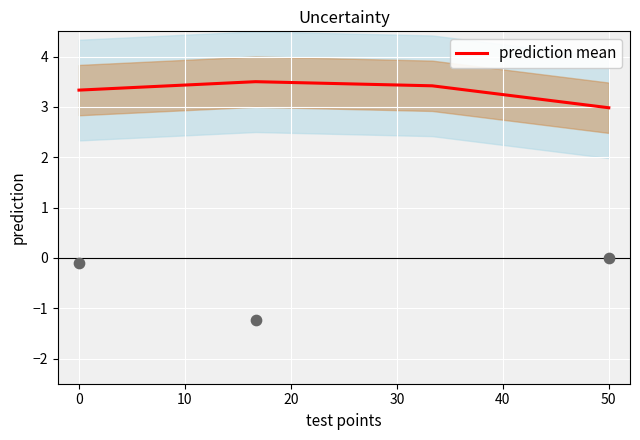

What is the highest value of the prediction mean series?

3.5